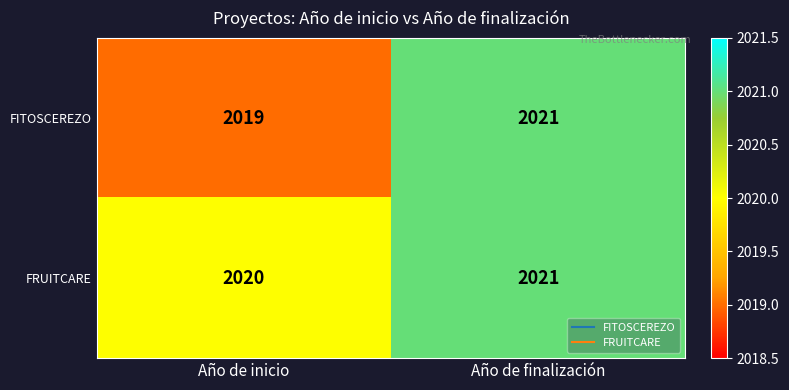

Rank the series at Año de inicio from lowest to highest value.

FITOSCEREZO, FRUITCARE